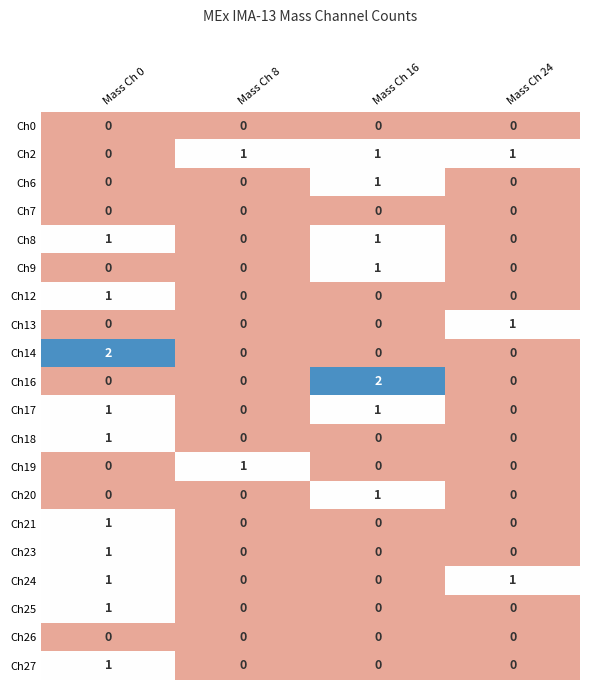

Is it true that Ch18 equals 0 at Mass Ch 8?

True